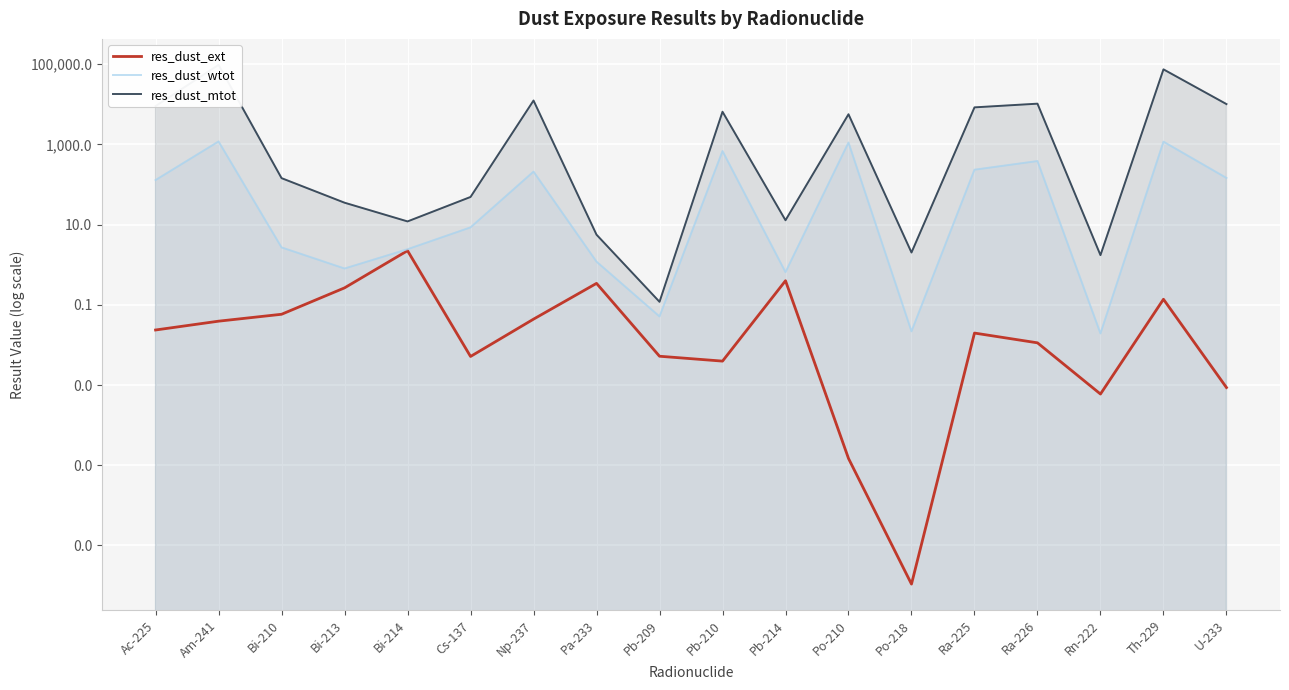

Reading right to left, extract all data points from this chart.

res_dust_ext: U-233=0.0	Th-229=0.1	Rn-222=0.0	Ra-226=0.0	Ra-225=0.0	Po-218=0.0	Po-210=0.0	Pb-214=0.4	Pb-210=0.0	Pb-209=0.0	Pa-233=0.3	Np-237=0.0	Cs-137=0.0	Bi-214=2.2	Bi-213=0.3	Bi-210=0.1	Am-241=0.0	Ac-225=0.0
res_dust_wtot: U-233=145.5	Th-229=1168.2	Rn-222=0.0	Ra-226=383.7	Ra-225=233.4	Po-218=0.0	Po-210=1111.0	Pb-214=0.7	Pb-210=682.5	Pb-209=0.1	Pa-233=1.2	Np-237=209.2	Cs-137=8.5	Bi-214=2.4	Bi-213=0.8	Bi-210=2.7	Am-241=1182.2	Ac-225=128.9
res_dust_mtot: U-233=10105.6	Th-229=74176.8	Rn-222=1.7	Ra-226=10343.9	Ra-225=8365.8	Po-218=2.0	Po-210=5636.6	Pb-214=12.8	Pb-210=6513.5	Pb-209=0.1	Pa-233=5.6	Np-237=12393.4	Cs-137=48.8	Bi-214=12.0	Bi-213=35.1	Bi-210=143.9	Am-241=96045.0	Ac-225=9005.9